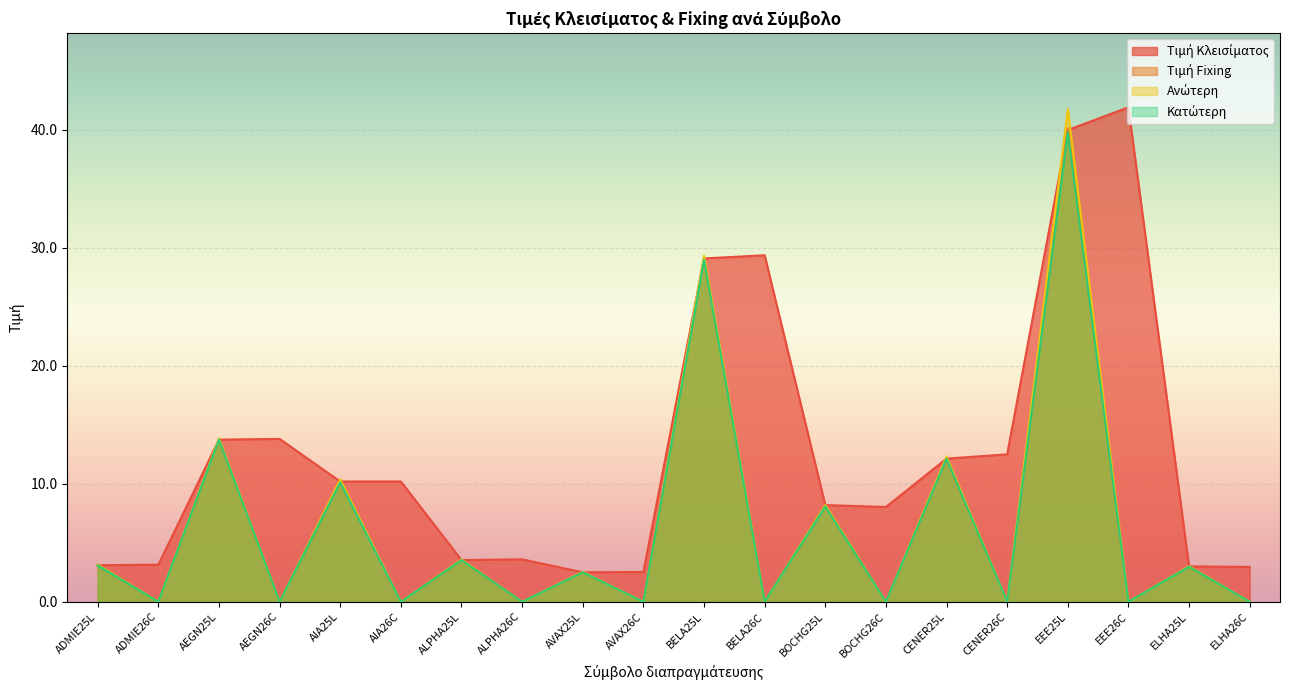

How many positive values does the Ανώτερη series have?

10